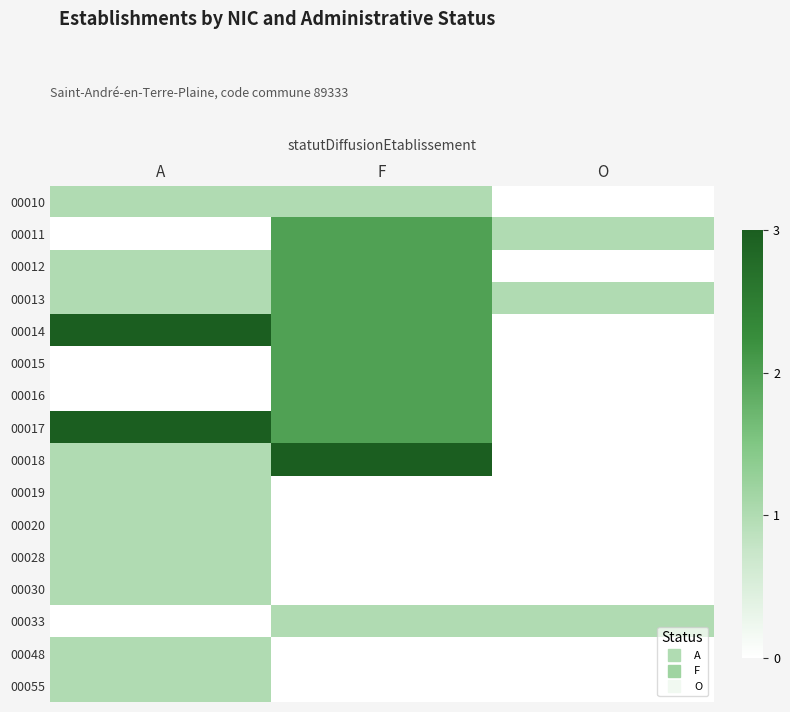

Reading left to right, transcribe all the data shown in this chart.

00010: A=1	F=1	O=0
00011: A=0	F=2	O=1
00012: A=1	F=2	O=0
00013: A=1	F=2	O=1
00014: A=3	F=2	O=0
00015: A=0	F=2	O=0
00016: A=0	F=2	O=0
00017: A=3	F=2	O=0
00018: A=1	F=3	O=0
00019: A=1	F=0	O=0
00020: A=1	F=0	O=0
00028: A=1	F=0	O=0
00030: A=1	F=0	O=0
00033: A=0	F=1	O=1
00048: A=1	F=0	O=0
00055: A=1	F=0	O=0